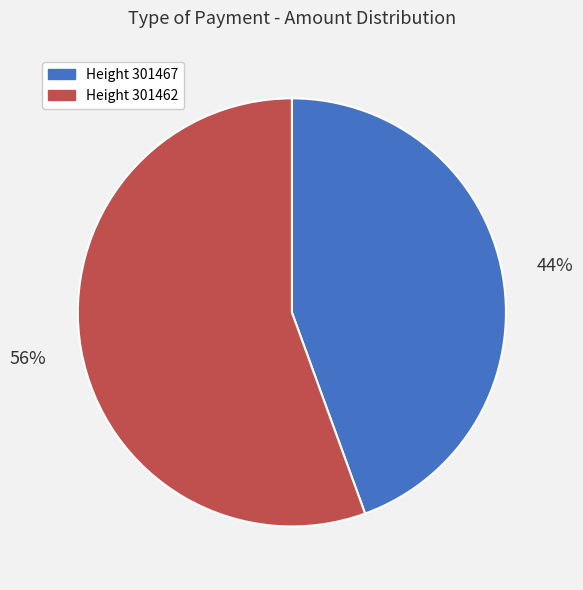

Is there a majority slice in this chart?

Yes